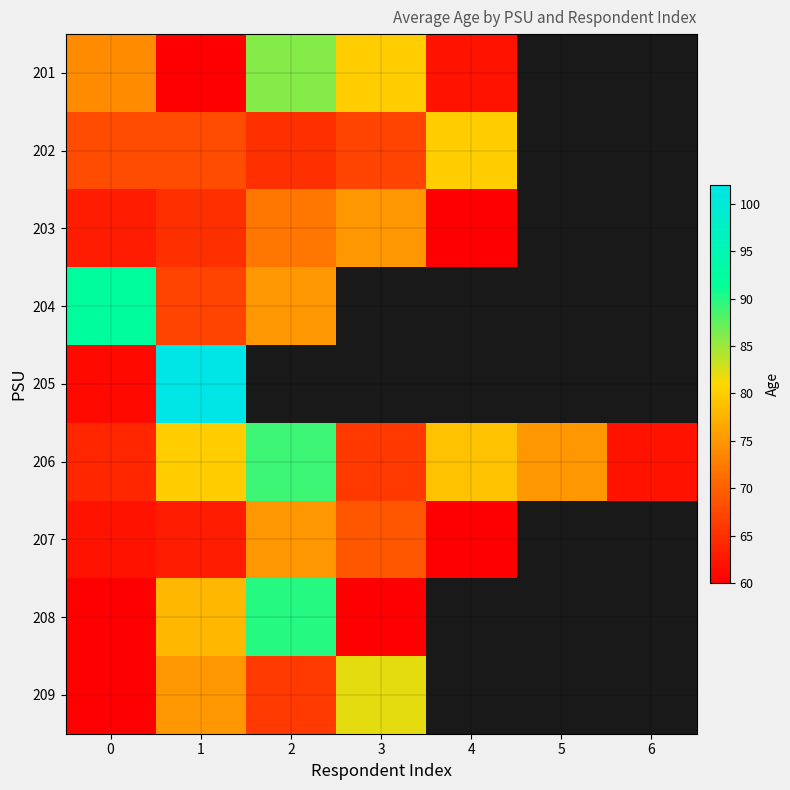

Which category has the highest value across all series?

1